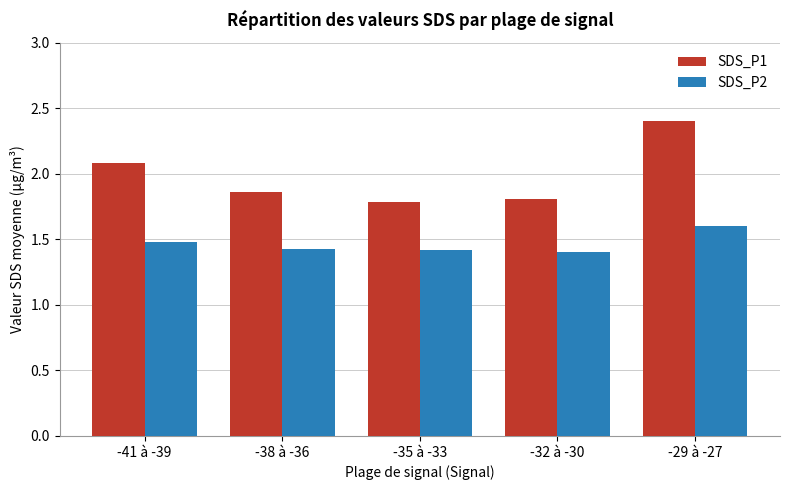

Which series has the largest range (max minus min)?

SDS_P1